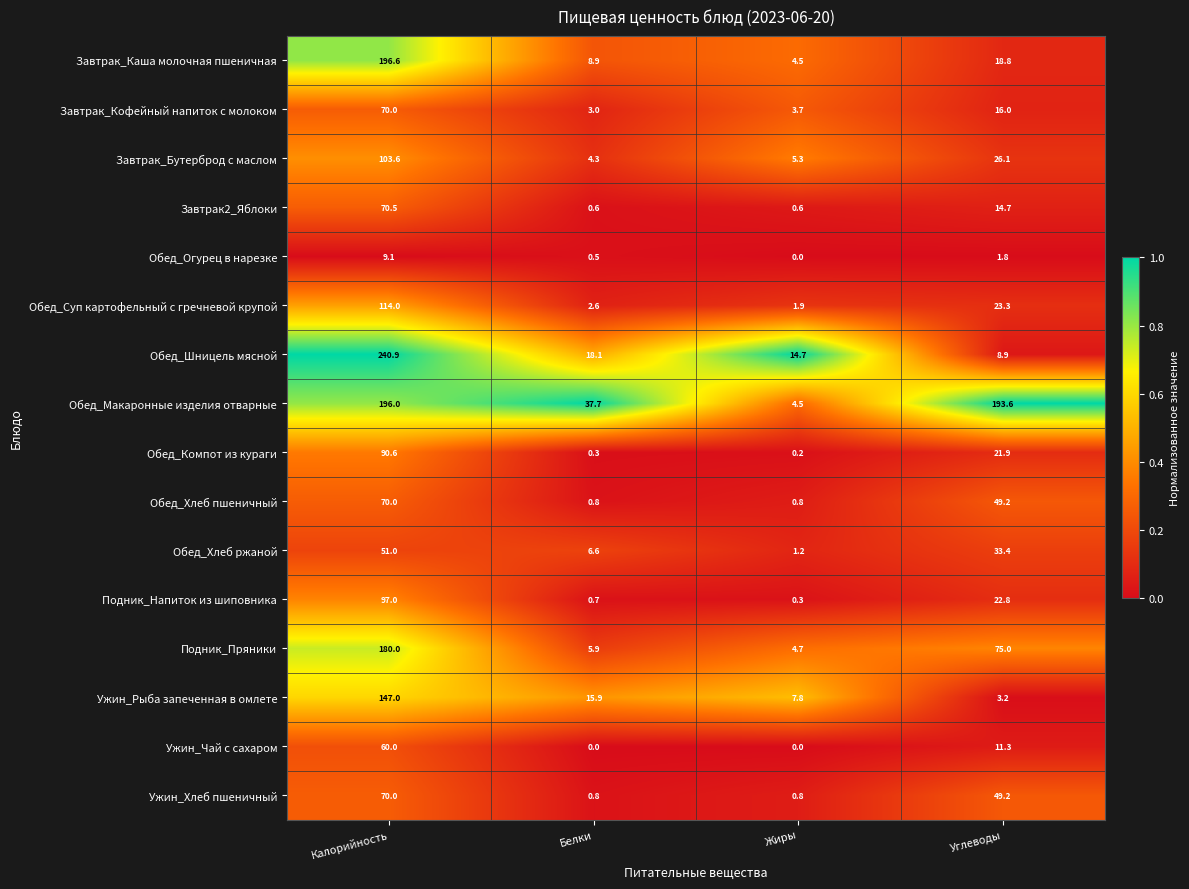

What is the sum of the Ужин_Чай с сахаром values at Жиры and Калорийность?

60.0